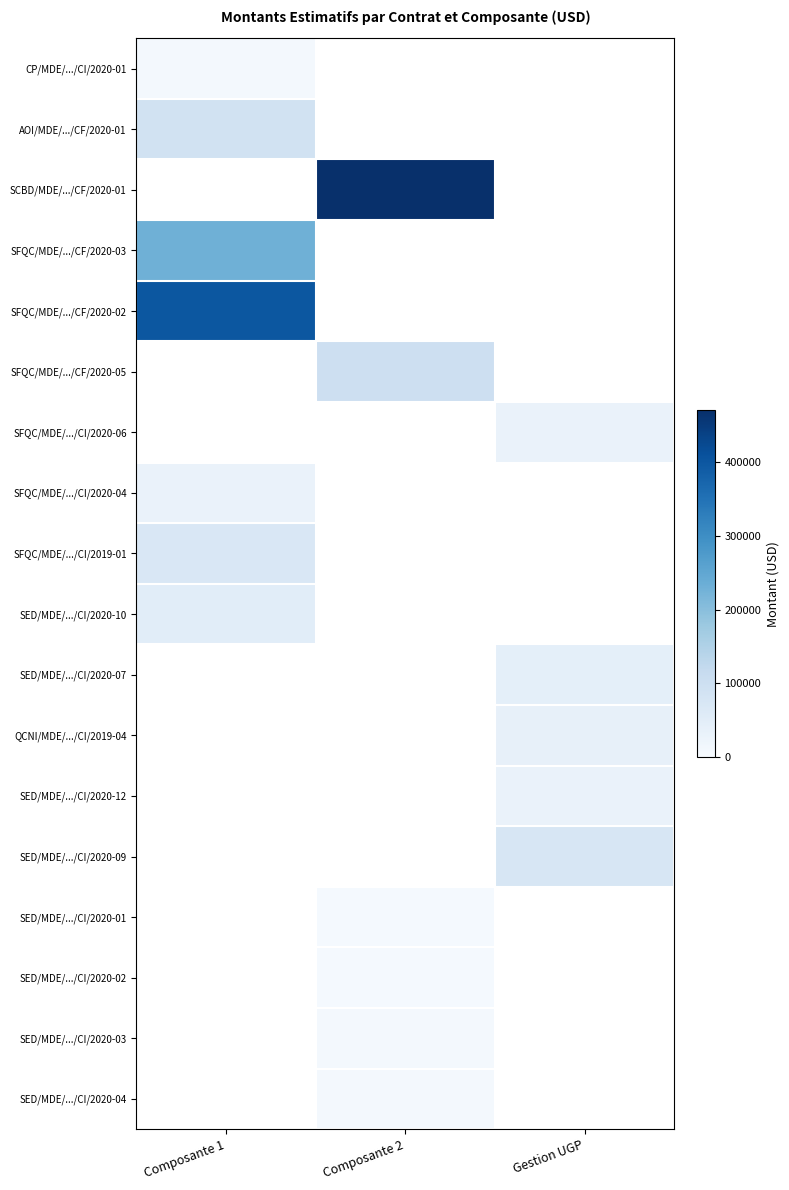

Which series has the largest total across all categories?

SCBD/MDE/.../CF/2020-01